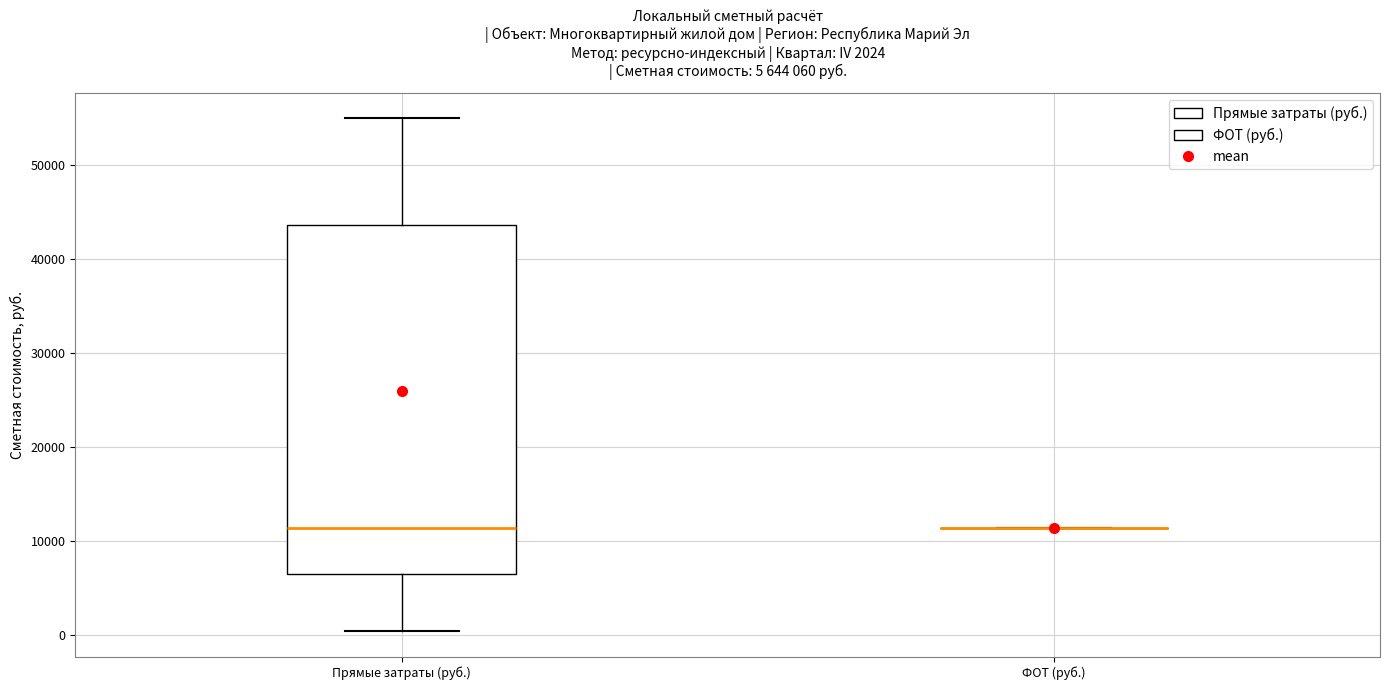

Comparing the boxes themselves (not the whiskers), which one is the tallest?

Прямые затраты (руб.)